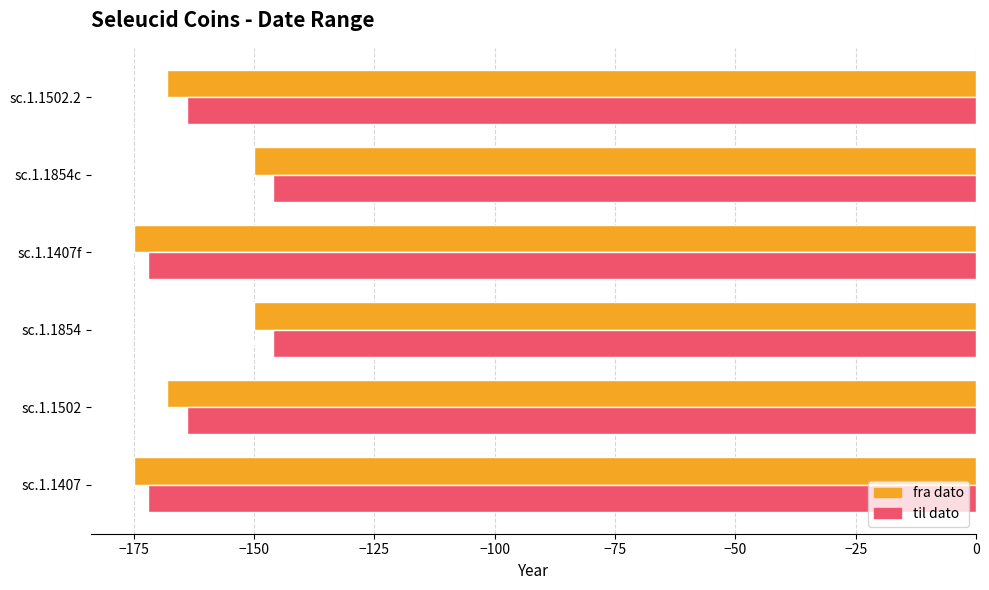

Which series has the largest total across all categories?

til dato